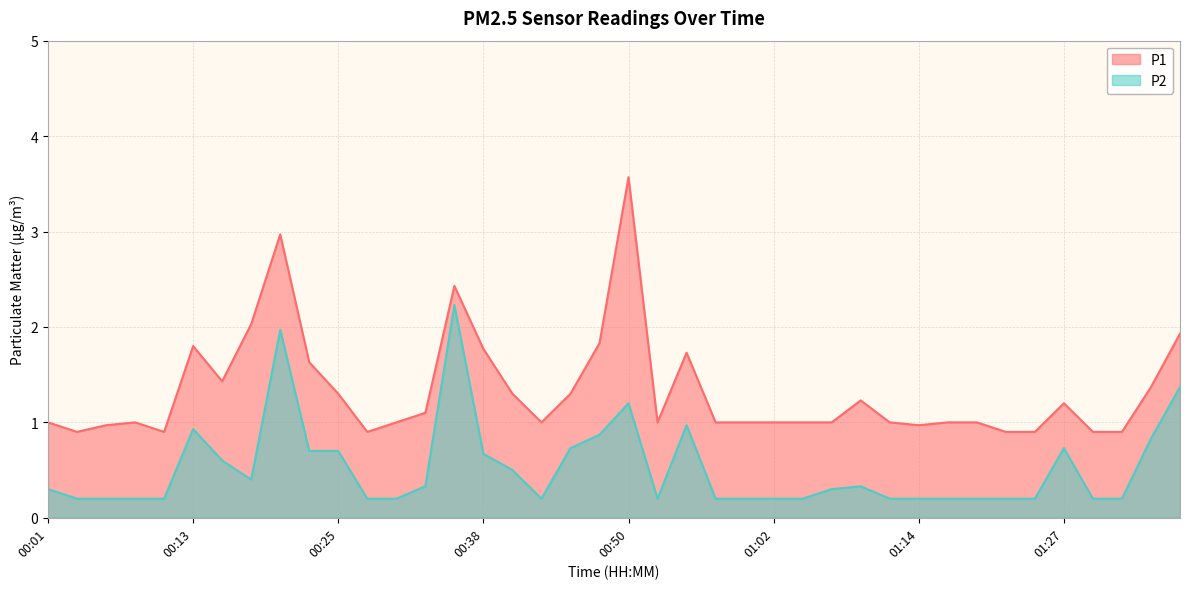

What position from the left is 01:22?

34